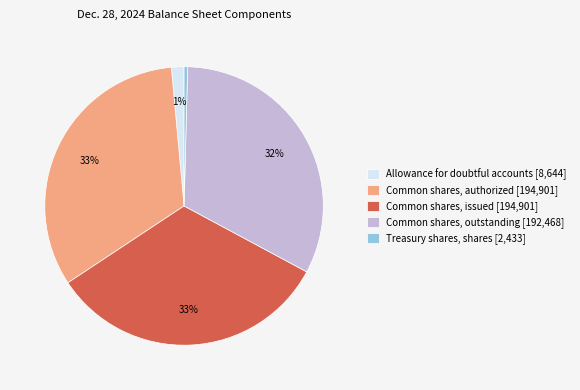

Is there any slice that represents more than half of the pie?

No